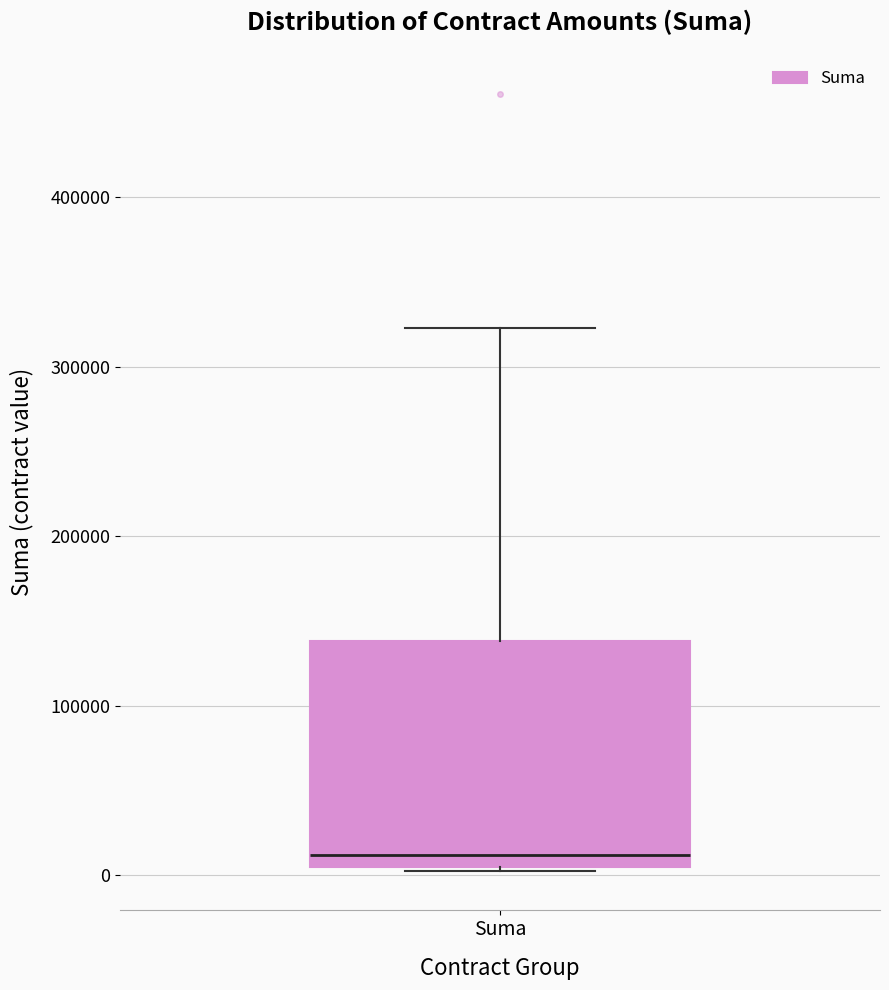

Read this box plot against the y-axis: the position of the median line, the range covered by the box, and the ends of both whiskers. The values are not printed on the chart, so give them approximately, as read against the axis.

median 10000, box 0 to 140000, whiskers 0 to 320000